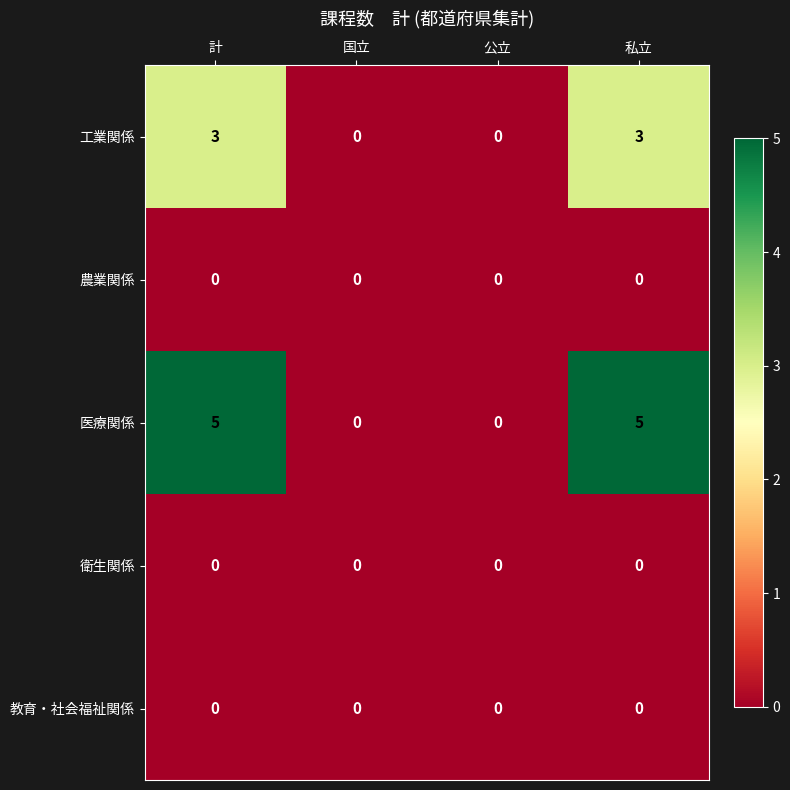

Reading right to left, extract all data points from this chart.

工業関係: 私立=3	公立=0	国立=0	計=3
農業関係: 私立=0	公立=0	国立=0	計=0
医療関係: 私立=5	公立=0	国立=0	計=5
衛生関係: 私立=0	公立=0	国立=0	計=0
教育・社会福祉関係: 私立=0	公立=0	国立=0	計=0